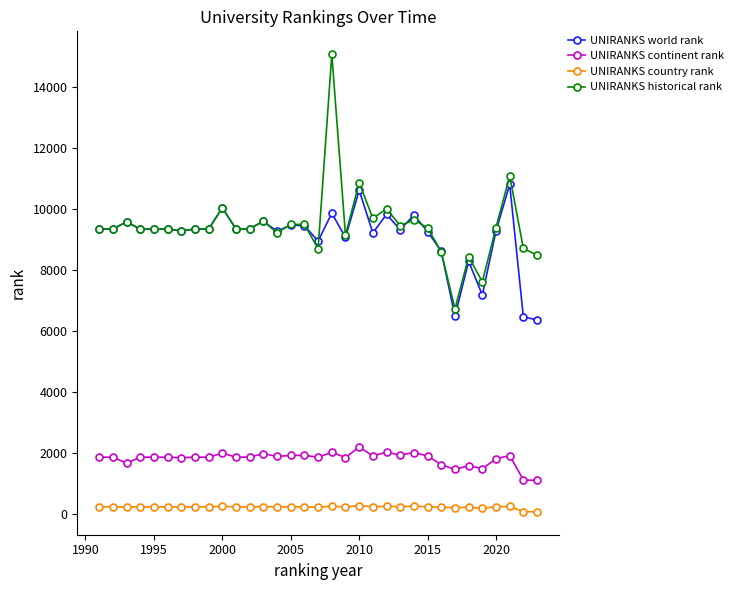

What is the maximum value for UNIRANKS world rank?

10805